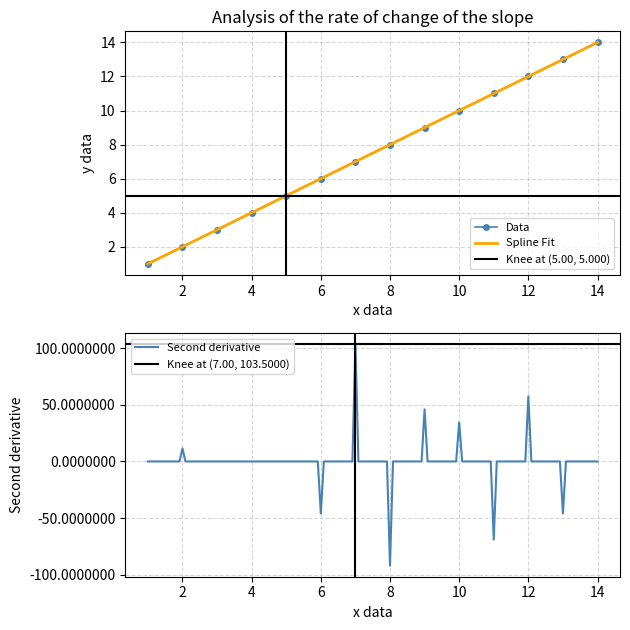

What is the minimum value shown in the chart?

1